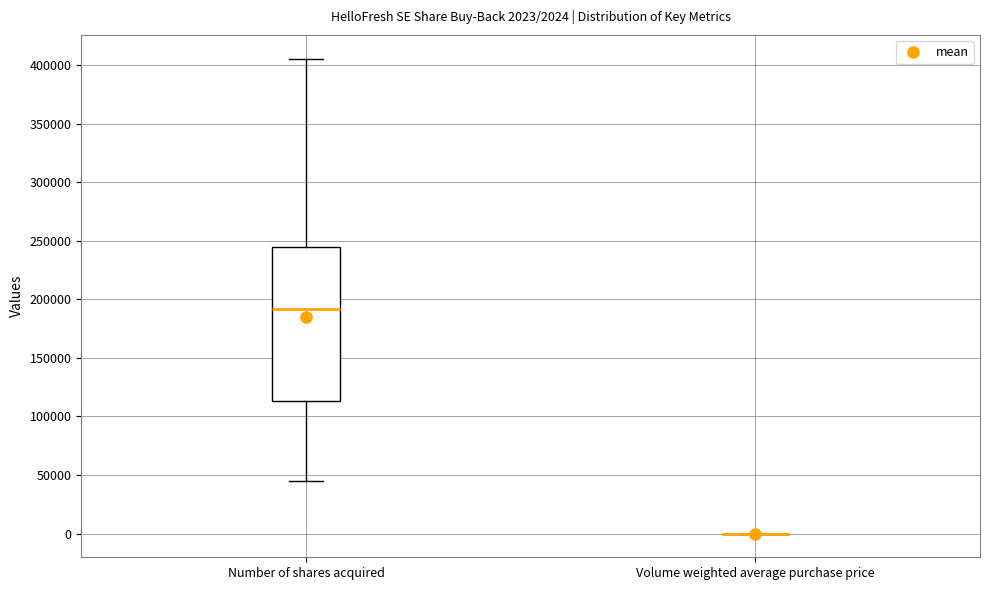

Comparing the boxes themselves (not the whiskers), which one is the tallest?

Number of shares acquired